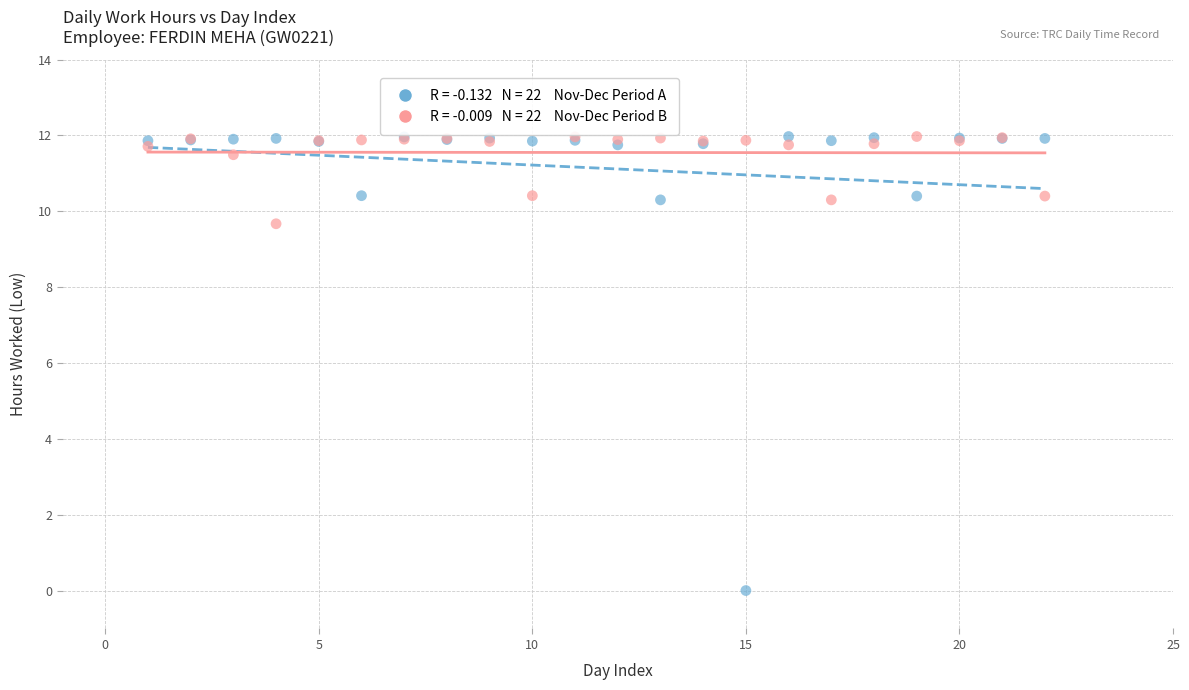

Across all series, what Y value is closest to 5?

9.7